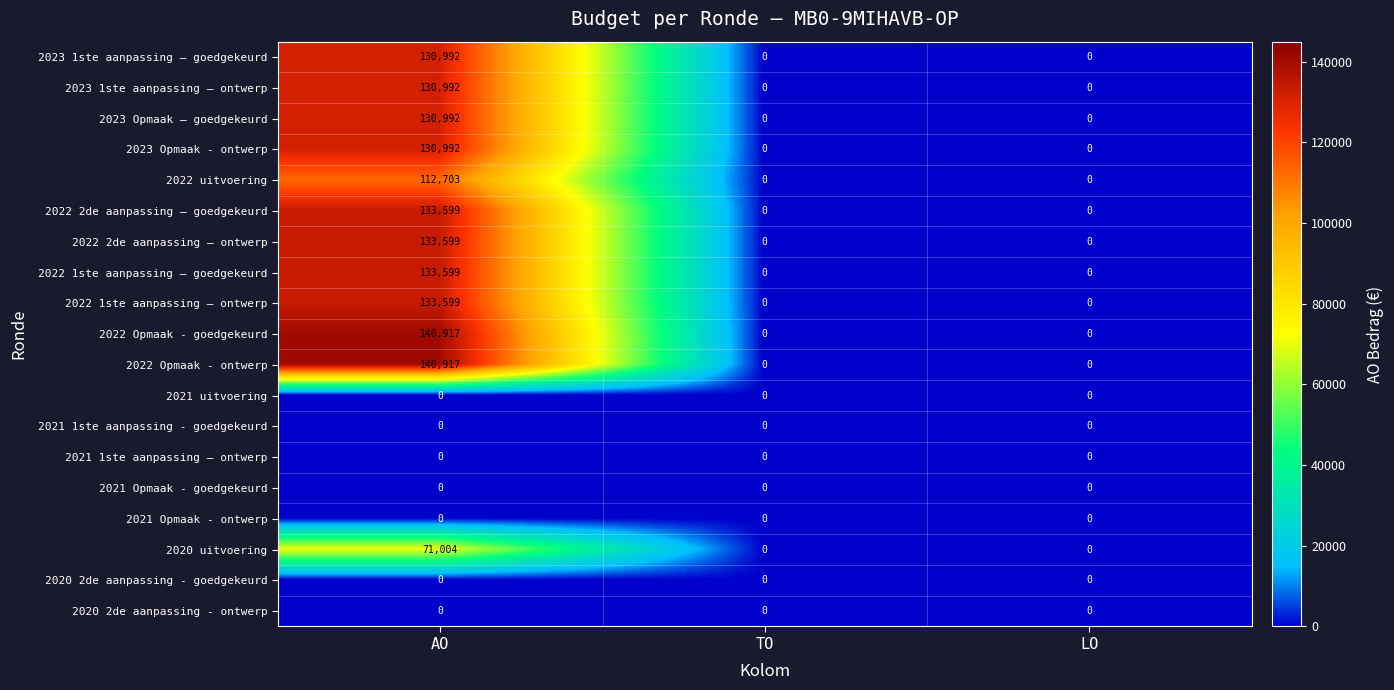

At which label does 2022 Opmaak - ontwerp reach its peak?

AO